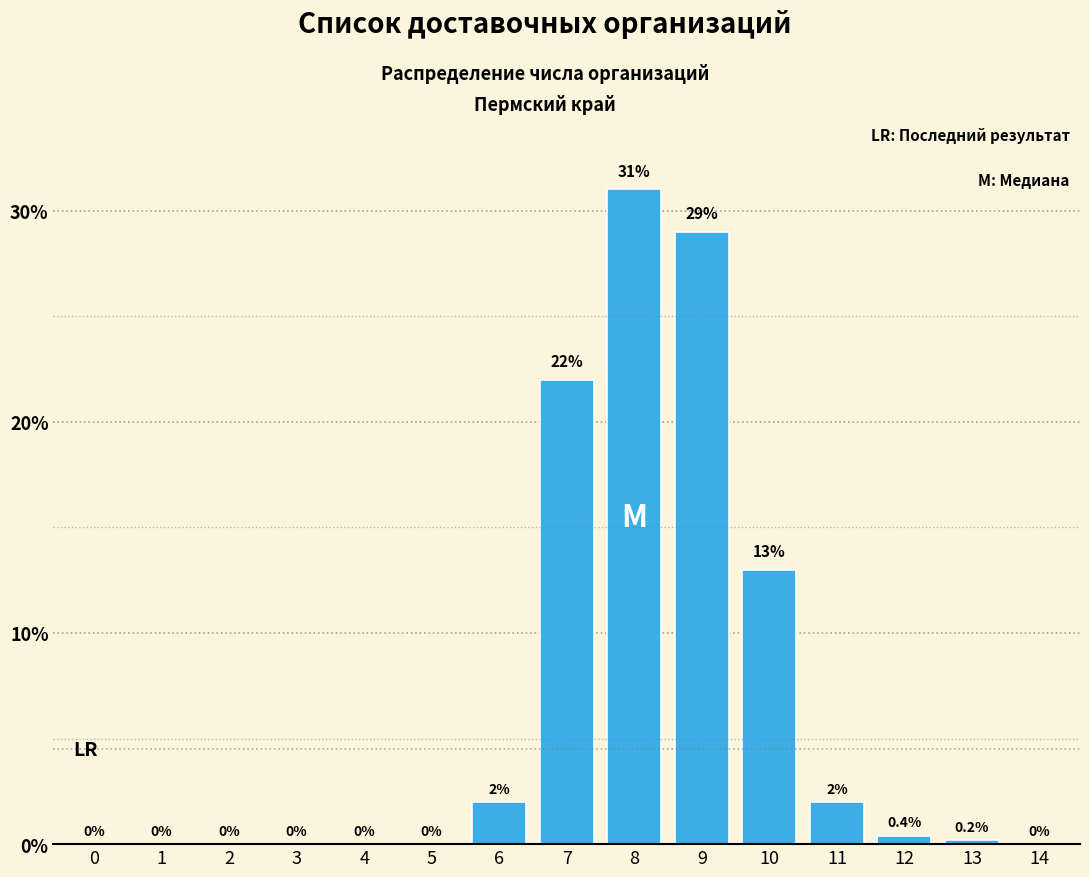

Reading left to right, extract all data points from this chart.

0=0.0	1=0.0	2=0.0	3=0.0	4=0.0	5=0.0	6=2.0	7=22.0	8=31.0	9=29.0	10=13.0	11=2.0	12=0.4	13=0.2	14=0.0